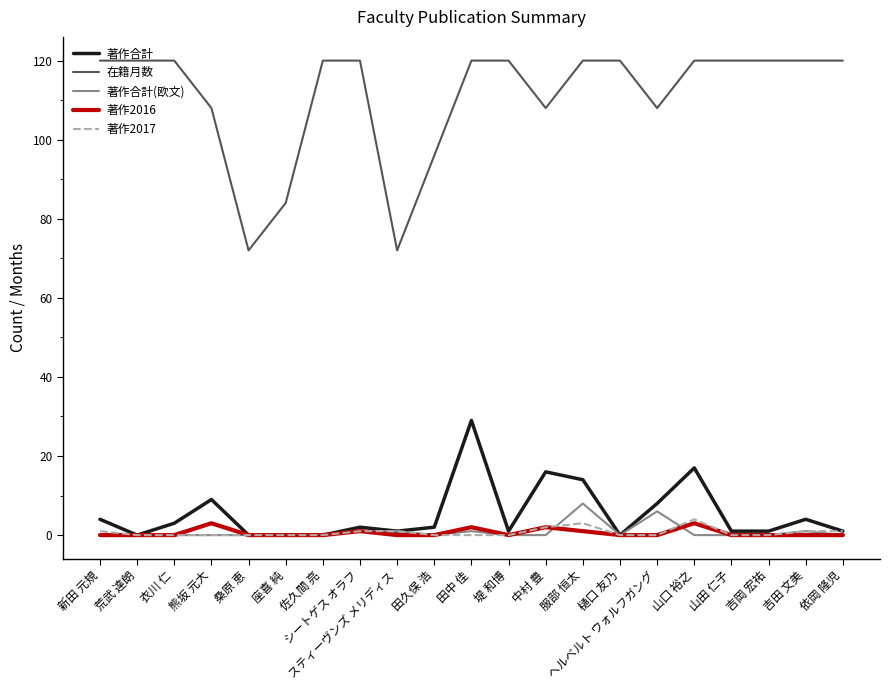

Which series has the largest total across all categories?

在籍月数